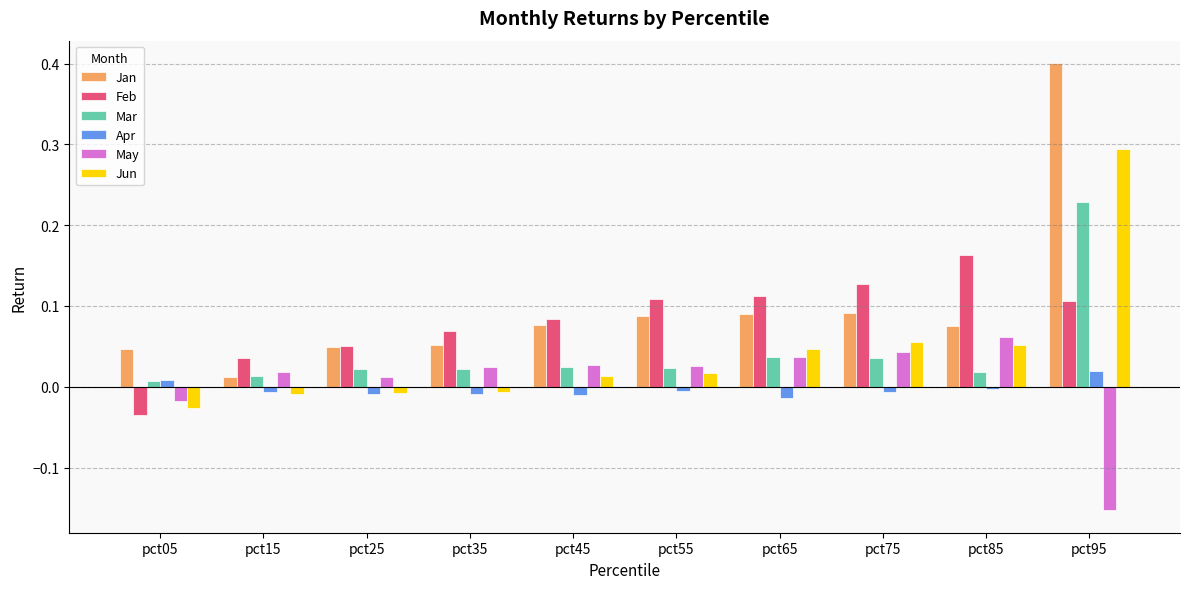

Which label corresponds to the largest value in the chart?

pct95